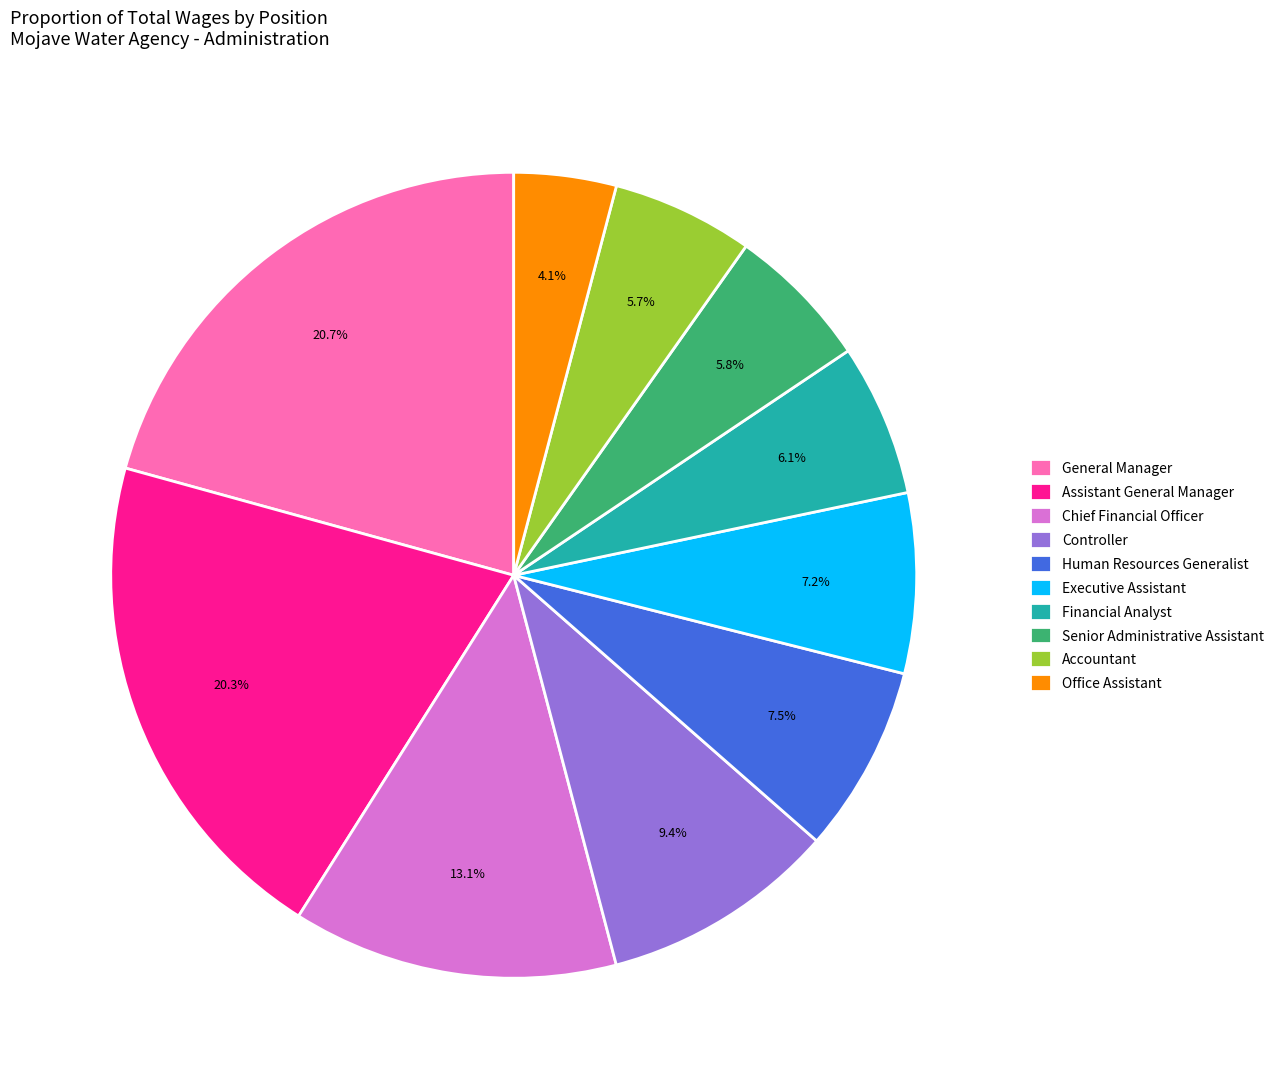

To the nearest percent, what is the difference between the General Manager and Accountant slice percentages?

15%